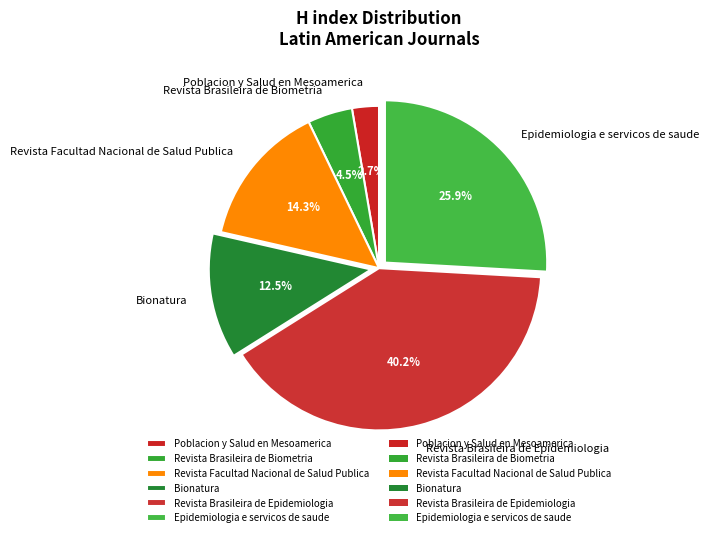

How many segments does this pie chart have?

6